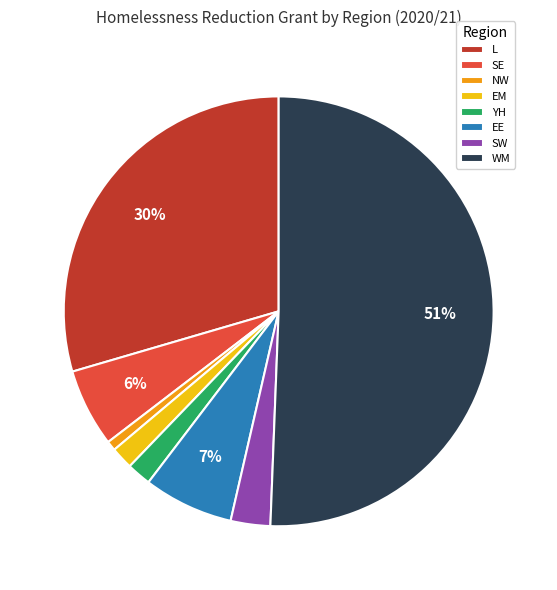

Between YH and SW, which is larger?

SW